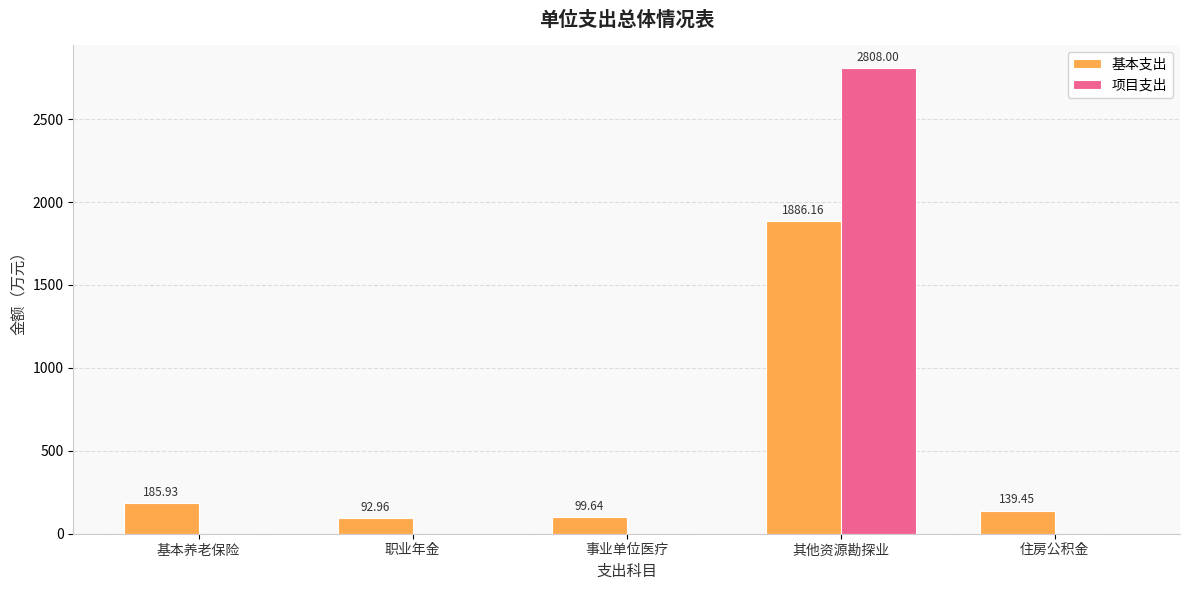

What is the difference between the 基本支出 values at 基本养老保险 and 住房公积金?

46.5